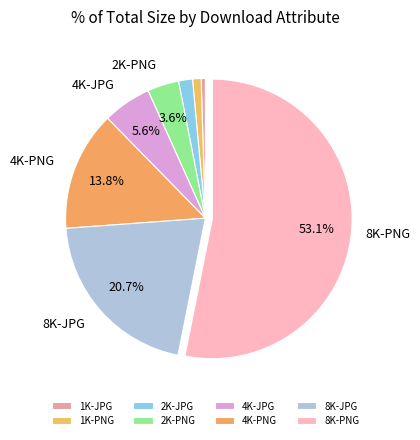

The 8K-PNG slice represents 53% of the pie. True or false?

True